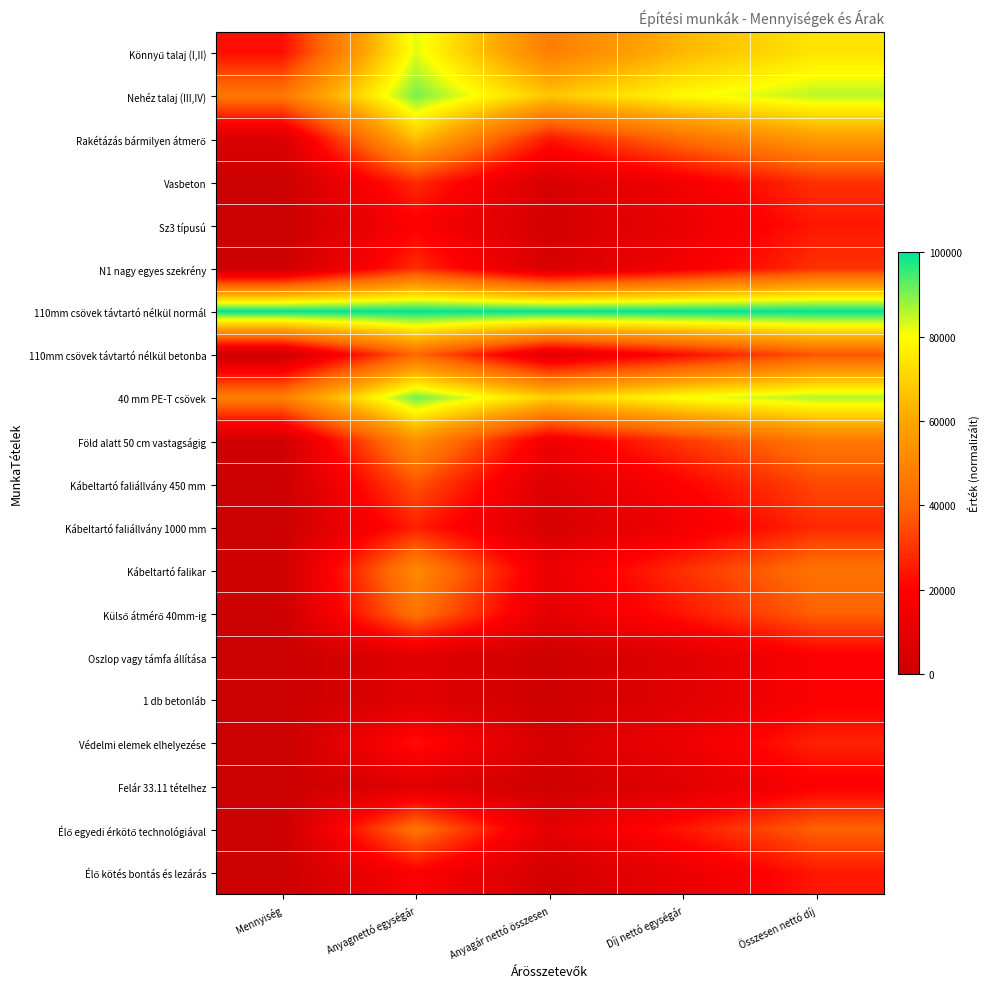

At Mennyiség, list the series in order from largest to smallest.

110mm csövek távtartó nélkül normál, 40 mm PE-T csövek, Nehéz talaj (III,IV), Könnyű talaj (I,II), Rakétázás bármilyen átmerő, Föld alatt 50 cm vastagságig, Kábeltartó falikar, Külső átmérő 40mm-ig, Élő egyedi érkötő technológiával, 110mm csövek távtartó nélkül betonba, Kábeltartó faliállvány 450 mm, Vasbeton, N1 nagy egyes szekrény, Kábeltartó faliállvány 1000 mm, Védelmi elemek elhelyezése, Sz3 típusú, Élő kötés bontás és lezárás, Oszlop vagy támfa állítása, 1 db betonláb, Felár 33.11 tételhez